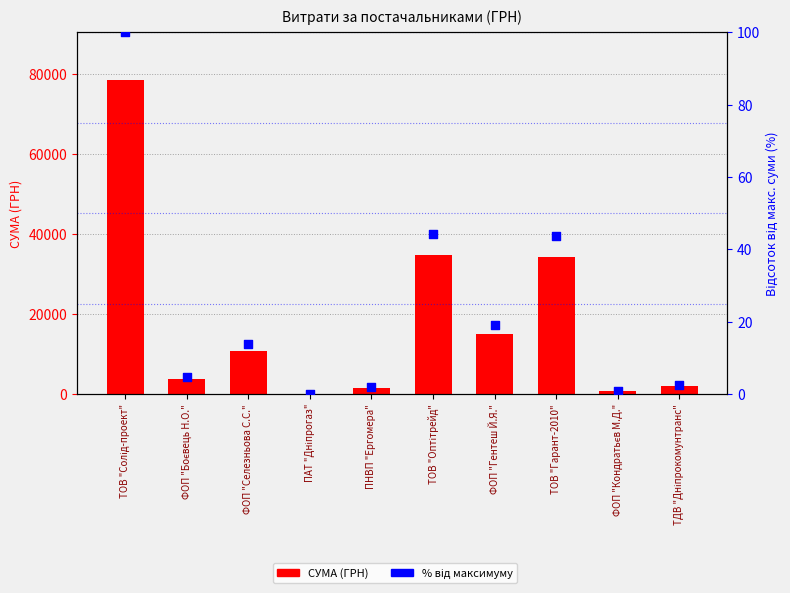

Which series contains the highest Y value?

СУМА (ГРН)